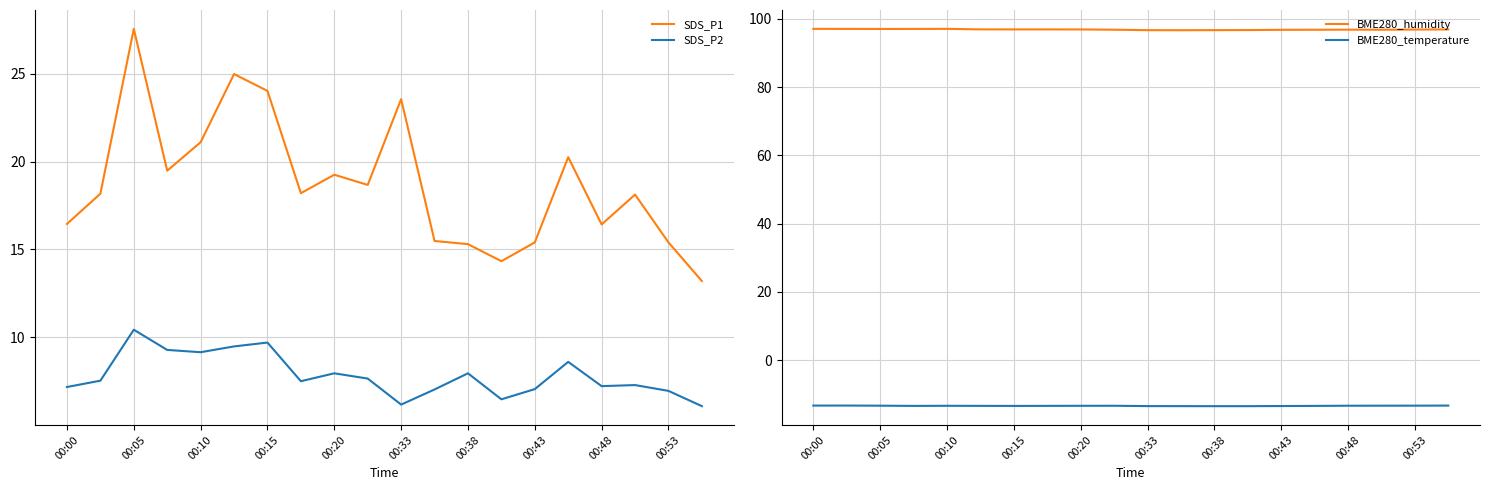

At which category does the chart reach its peak across all series?

00:00